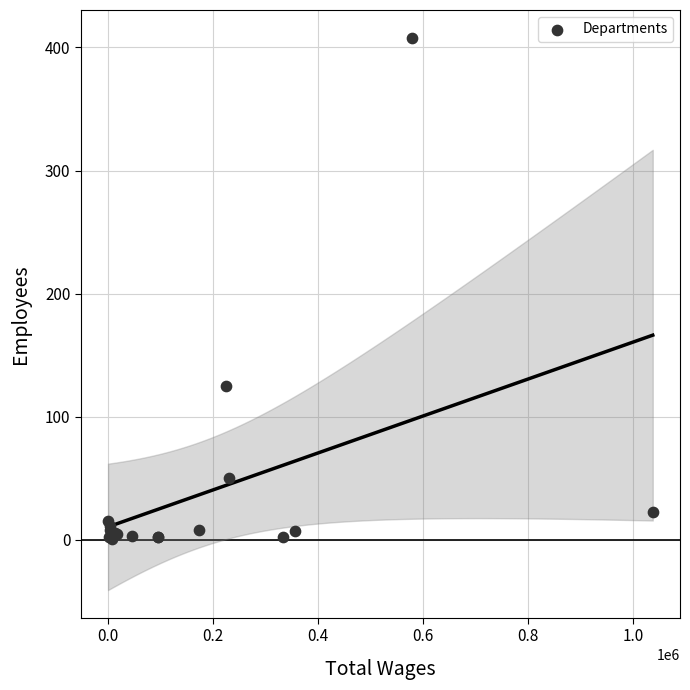

What Y value in the scatter plot is closest to 204?

125